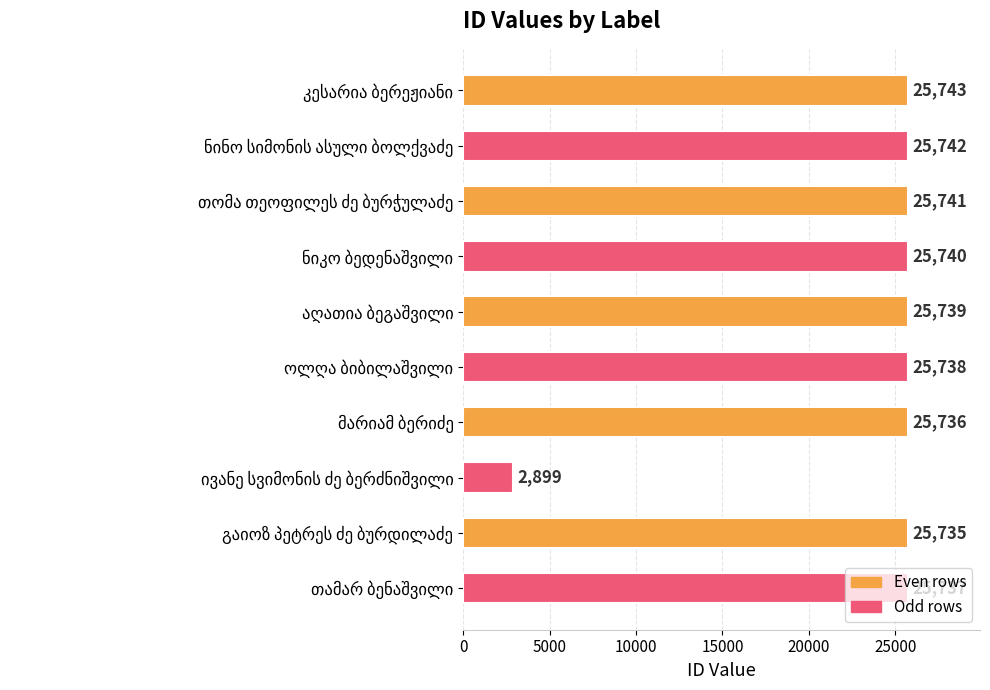

What is the value of the 9th bar from the top?

25735